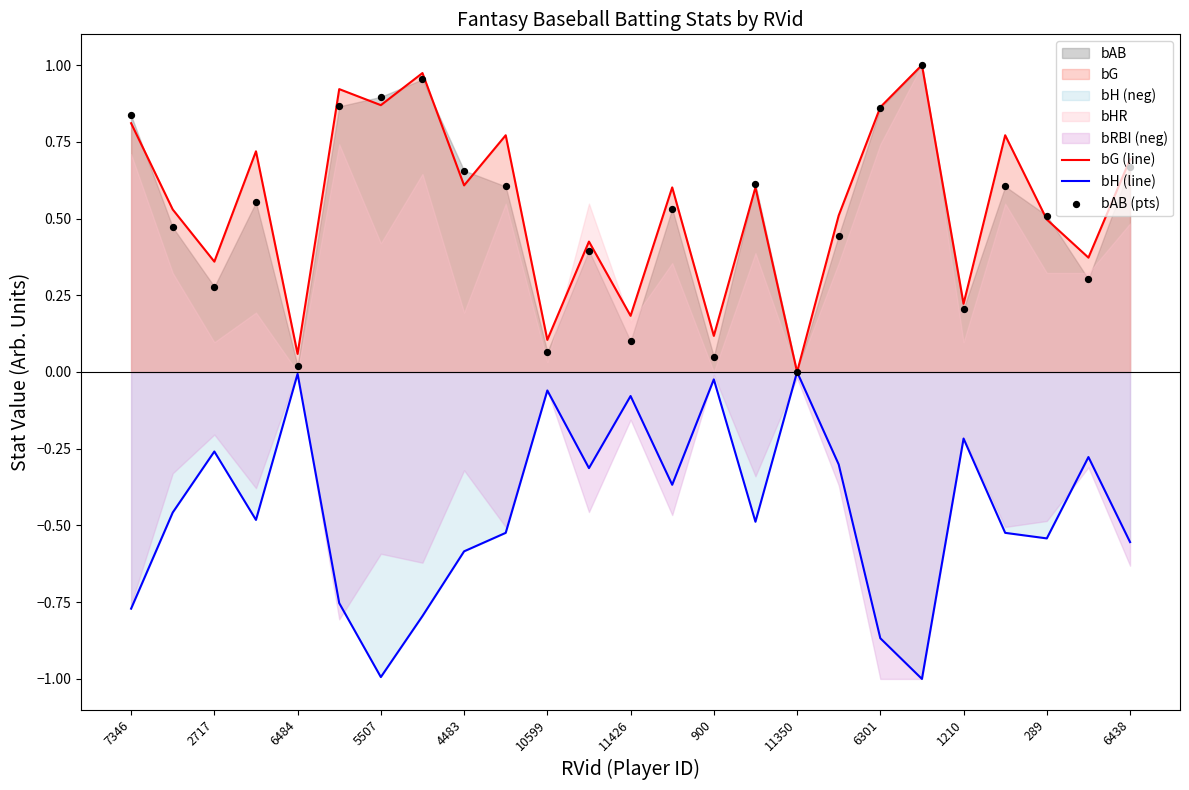

At which label does bG (line) reach its minimum?

11350